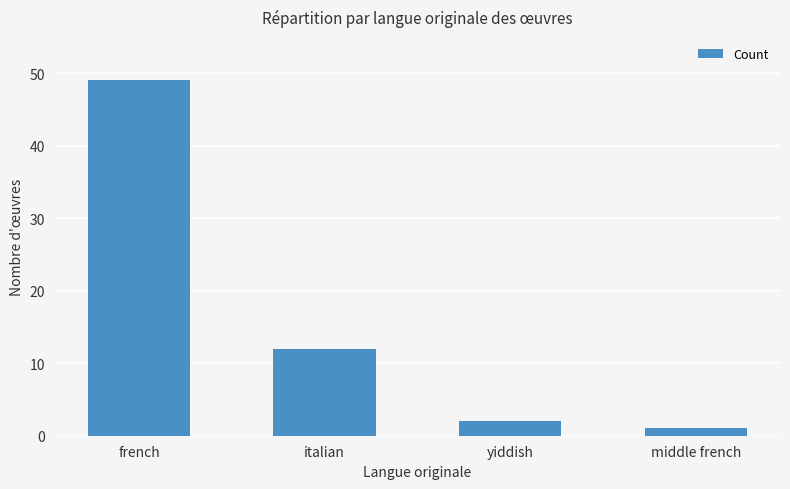

What is the change in value from italian to middle french?

-11